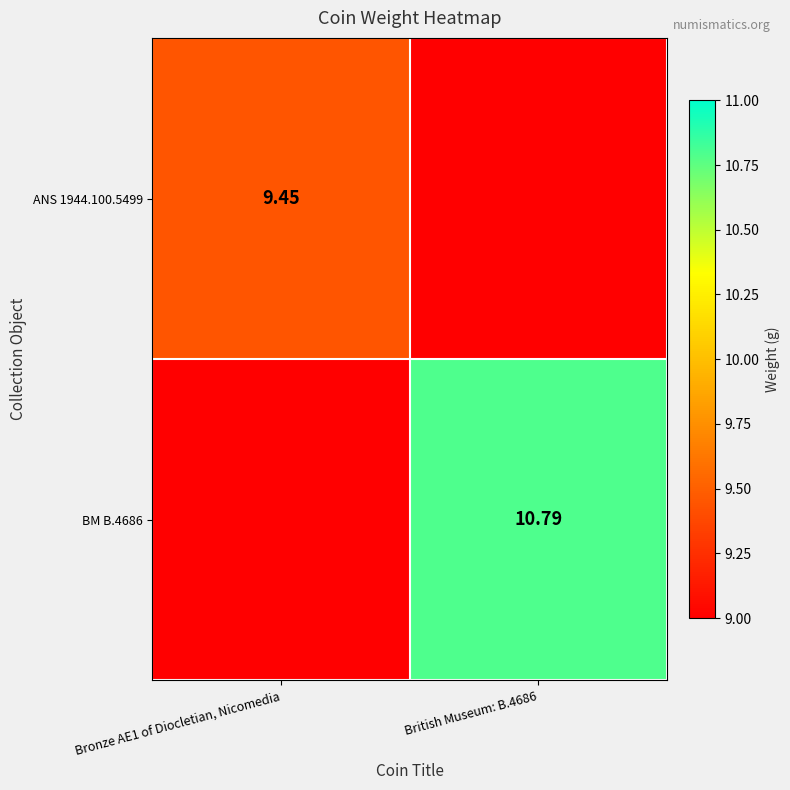

Is the value of ANS 1944.100.5499 at Bronze AE1 of Diocletian, Nicomedia greater than the value of BM B.4686 at British Museum: B.4686?

No